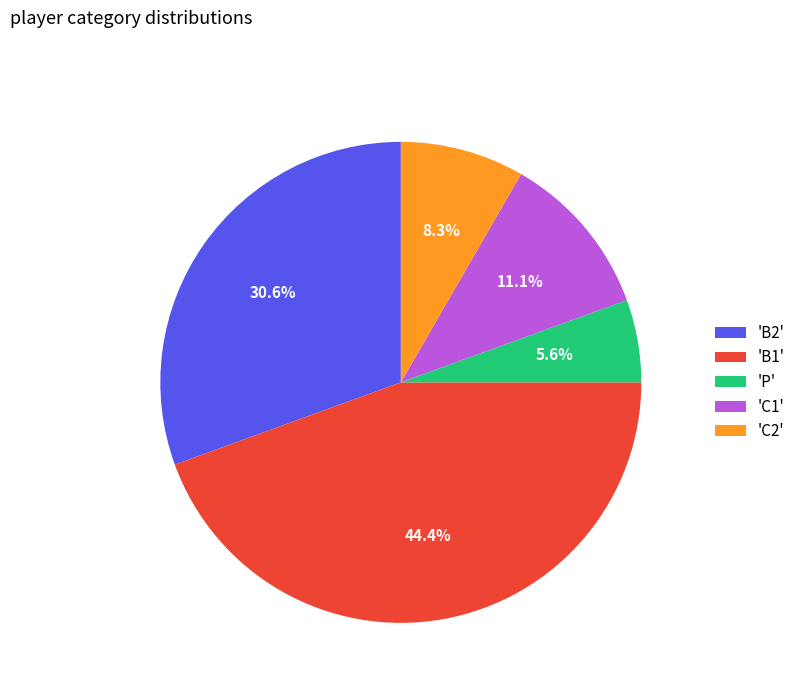

Does any single category account for the majority?

No